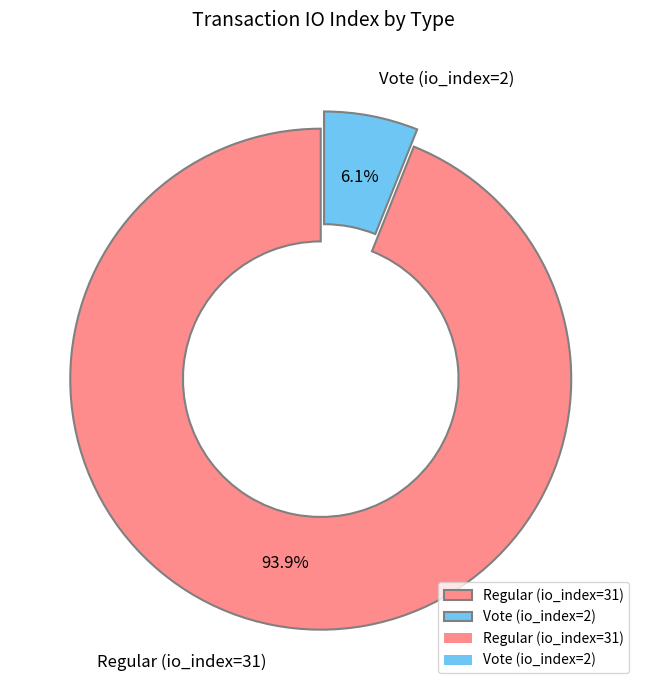

Which slice is the largest?

Regular (io_index=31)